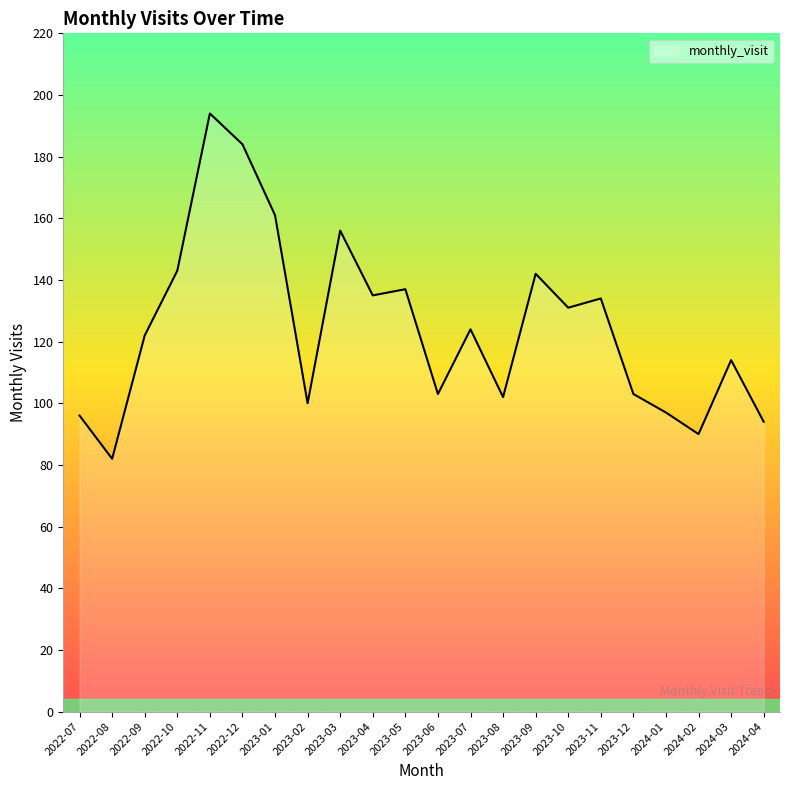

Approximately how many times larger is the value at 2023-08 compared to 2023-02?

1.0